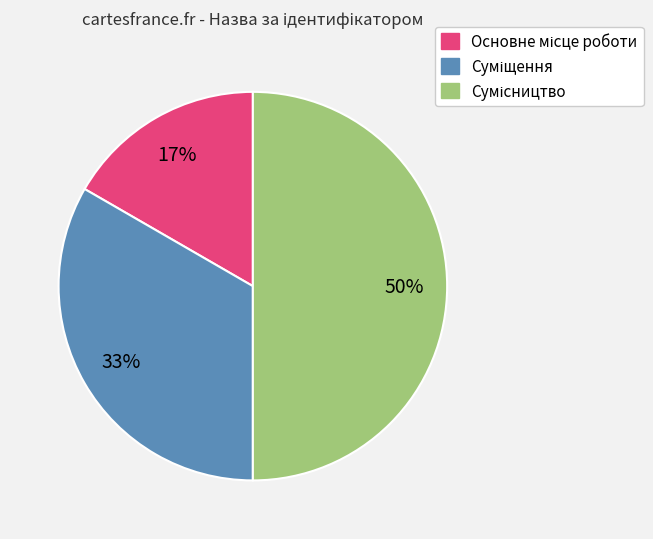

How many slices are in this pie chart?

3